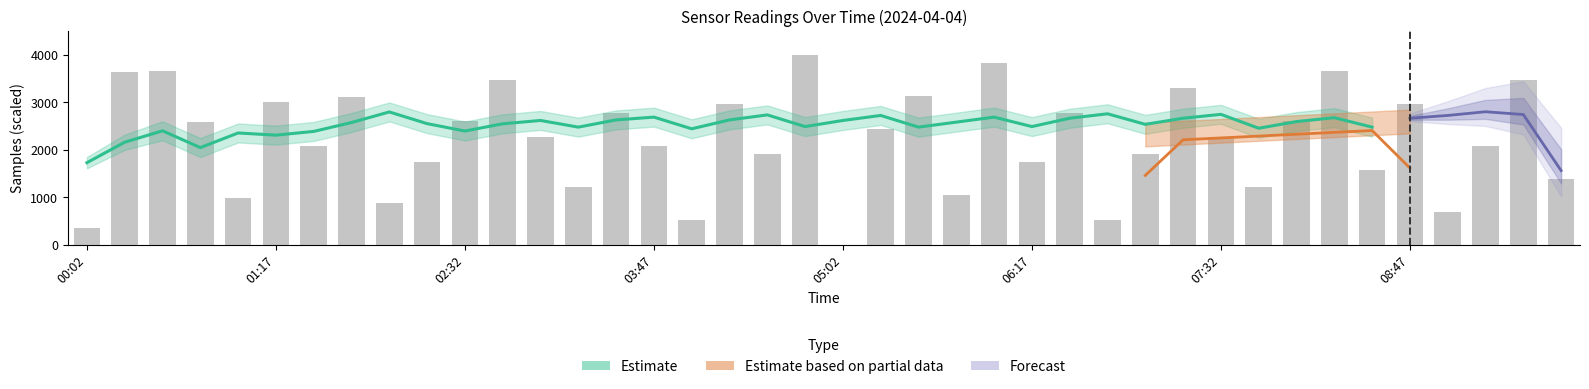

Rank the categories by value from lowest to highest.

20, 00:02, 16, 27, 36, 8, 05:02, 23, 13, 31, 39, 34, 9, 25, 18, 28, 07:32, 15, 37, 12, 30, 21, 03:47, 10, 32, 14, 26, 17, 35, 06:17, 08:47, 22, 29, 11, 38, 01:17, 33, 02:32, 24, 19